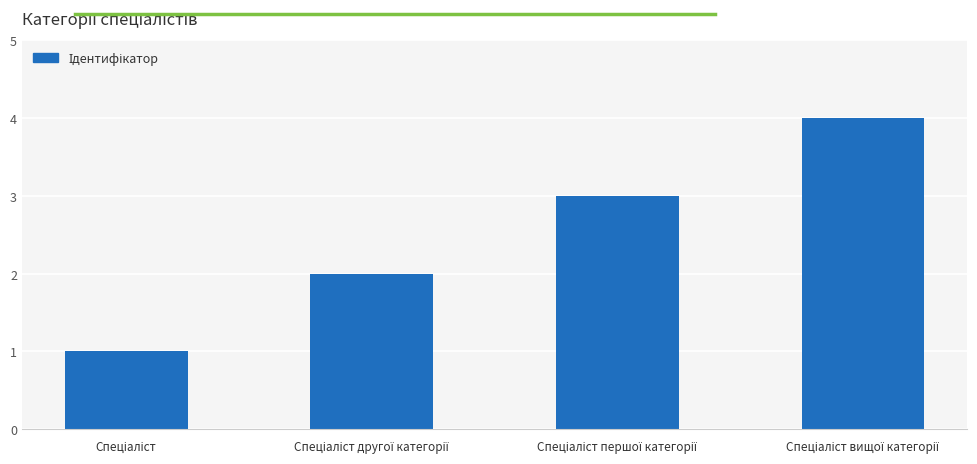

What is the difference between the maximum and minimum values?

3